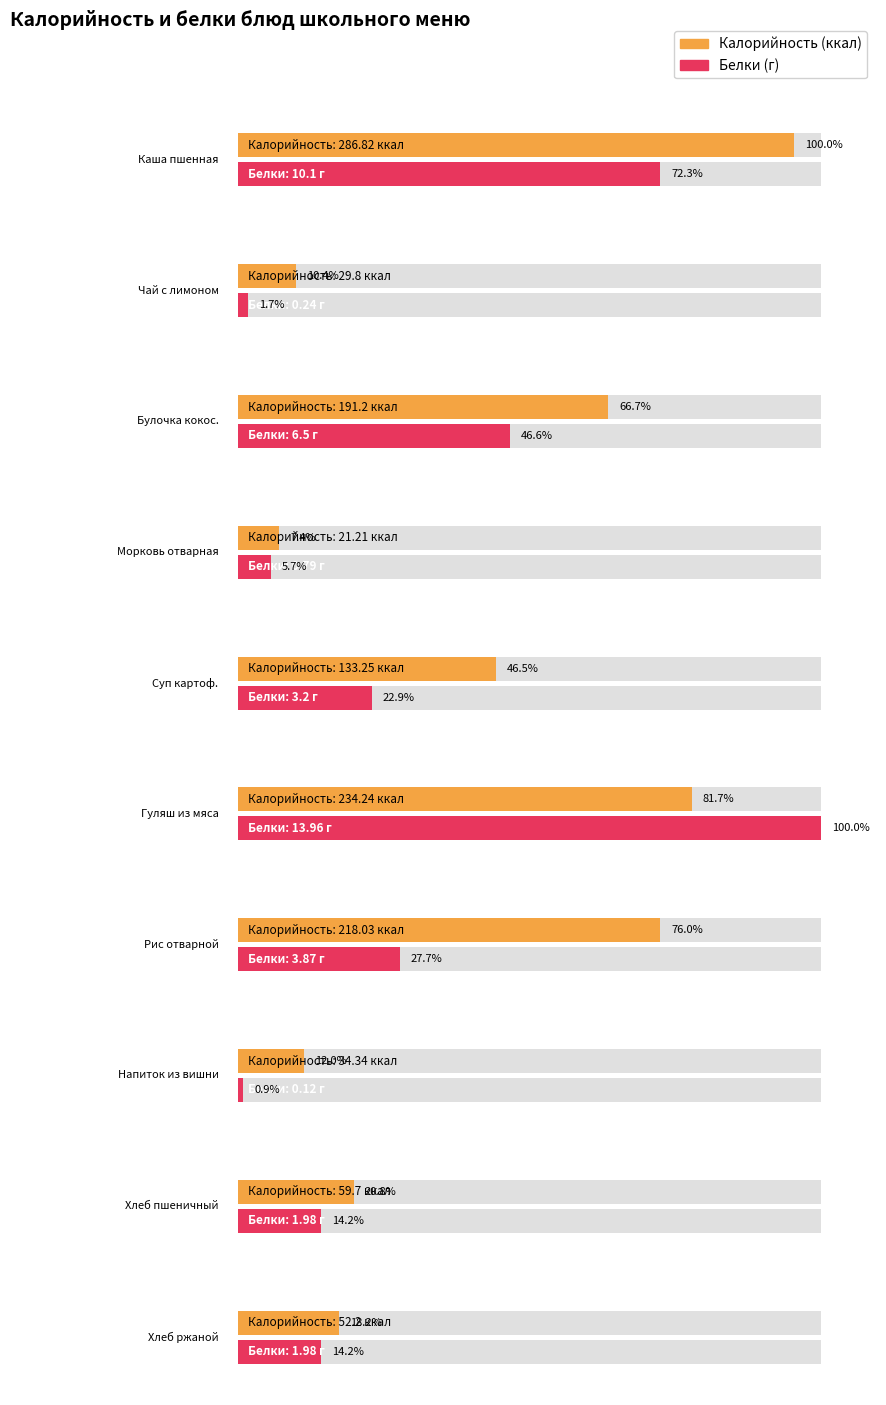

What is the label of the 7th bar from the left?

Рис отварной